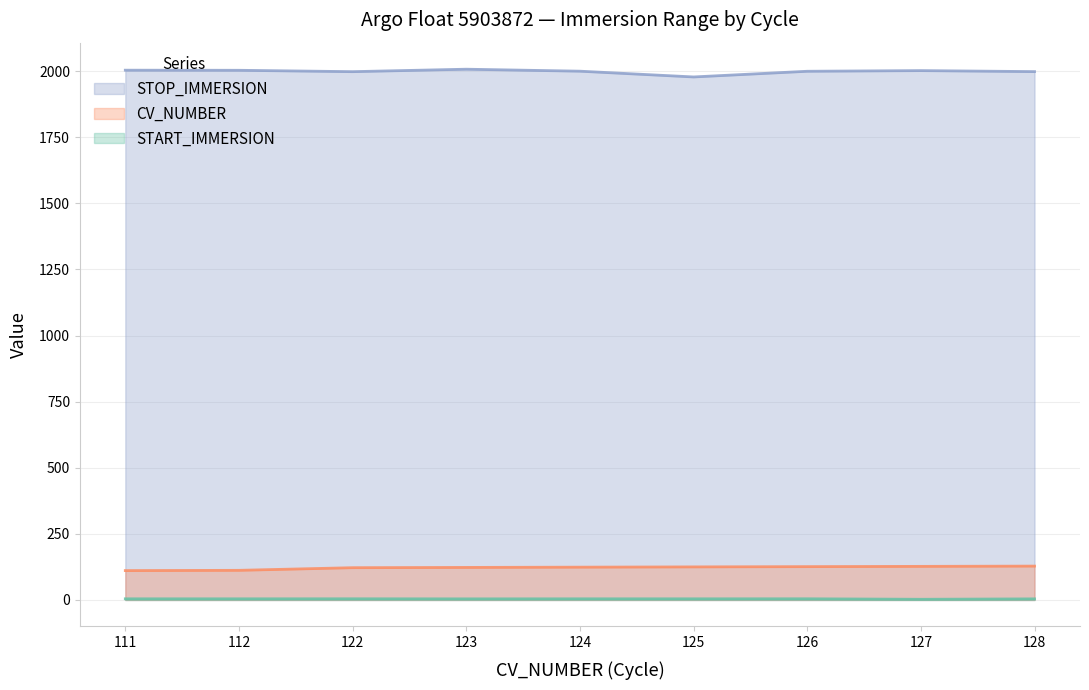

What is the difference between the CV_NUMBER values at 112 and 111?

1.0